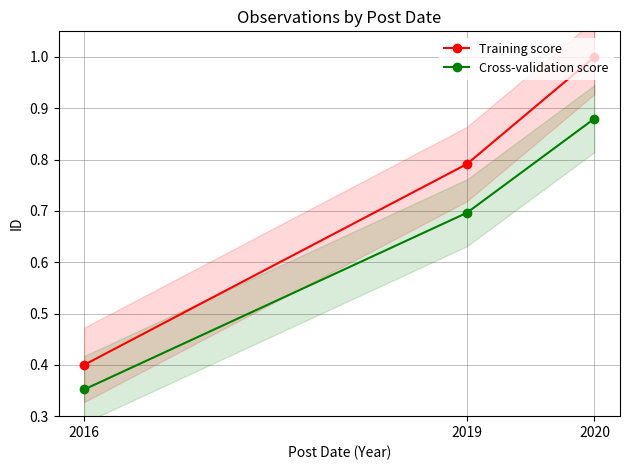

Read the Training score value at 2020.

1.0